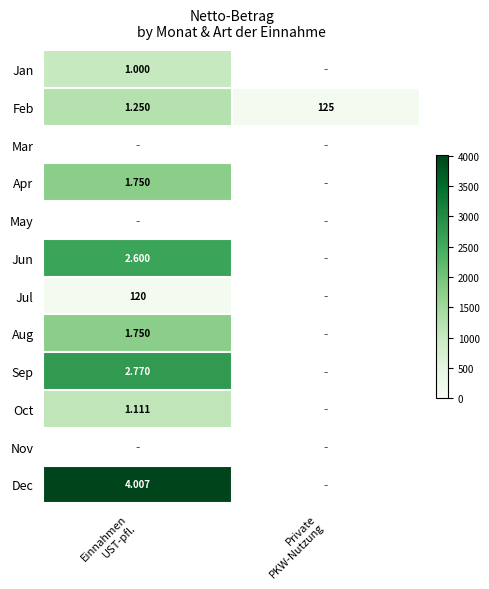

How many series are shown in this chart?

12